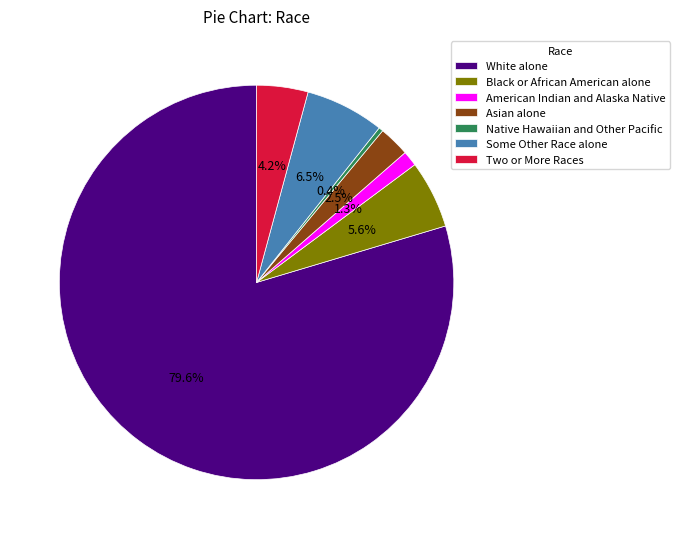

Between American Indian and Alaska Native and Two or More Races, which is larger?

Two or More Races